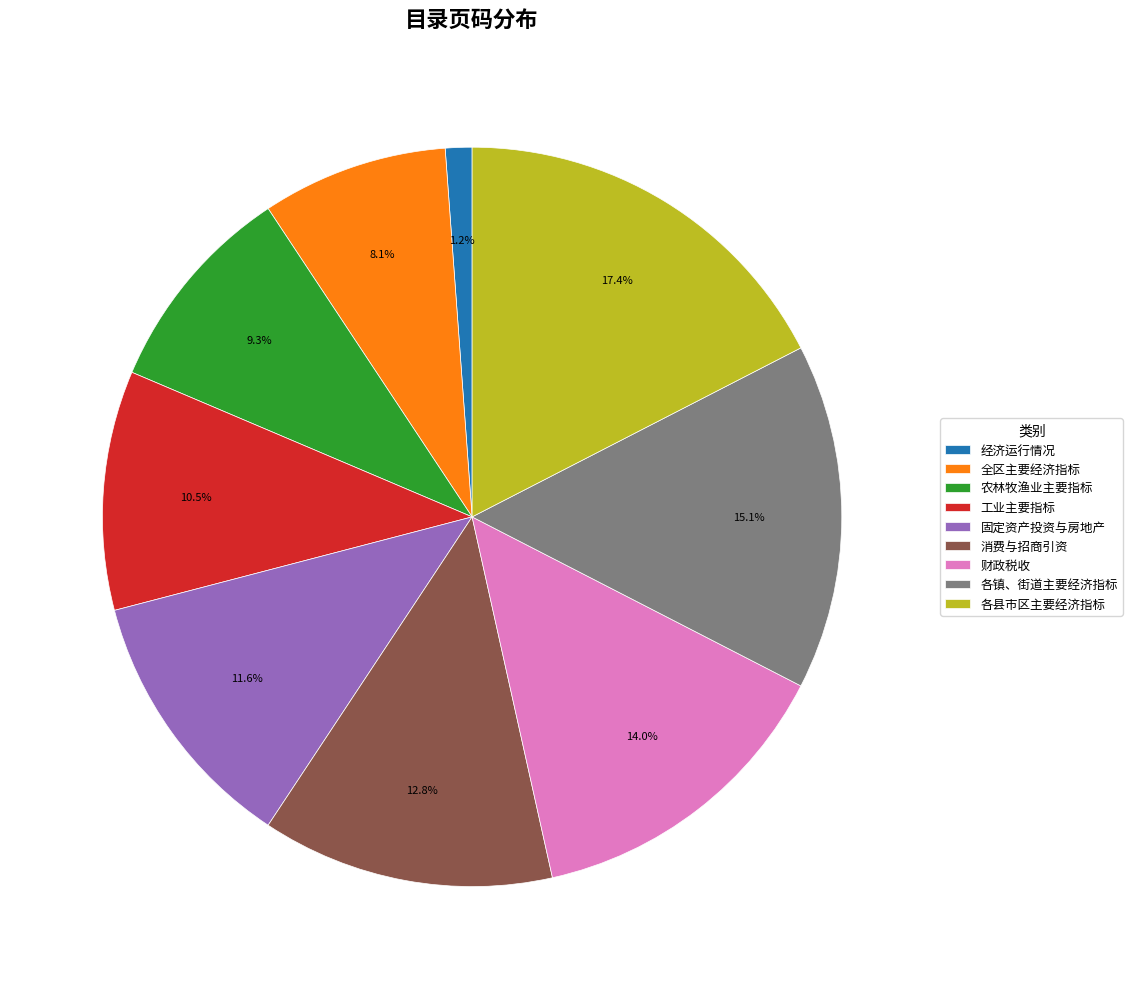

To the nearest percent, what is the difference between the largest and smallest slice percentages?

16%